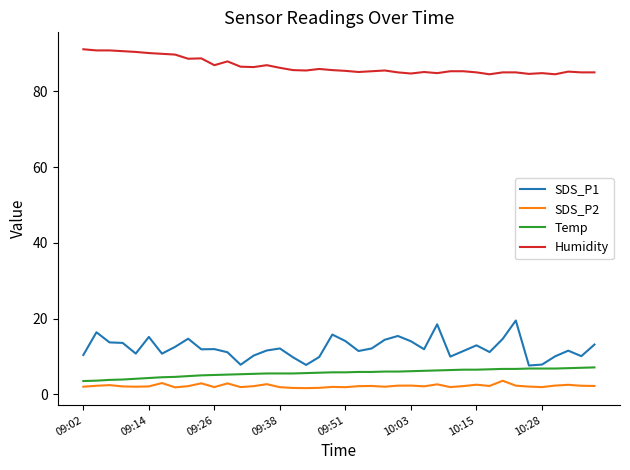

Which series has the largest total across all categories?

Humidity